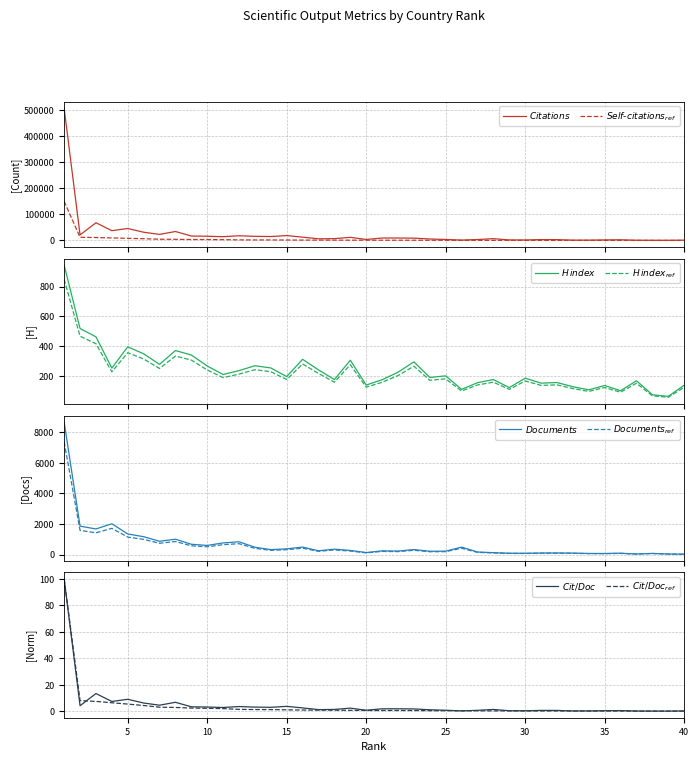

Between 22 and 39, which series saw the biggest shift?

Citations